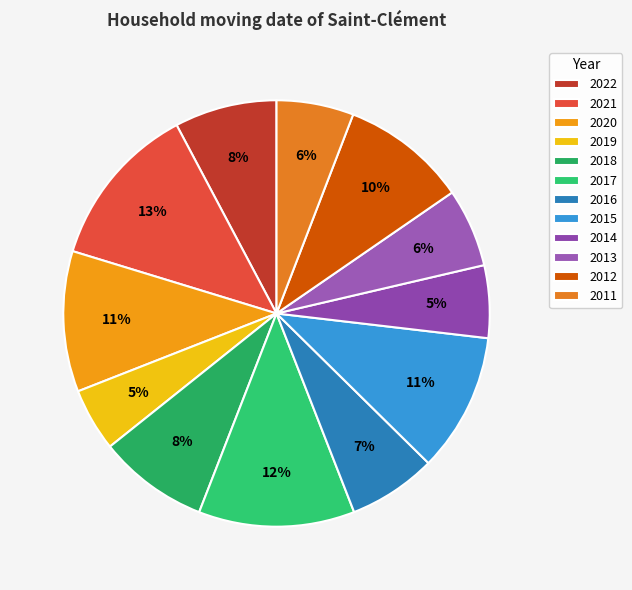

The 2017 slice represents 12% of the pie. True or false?

True